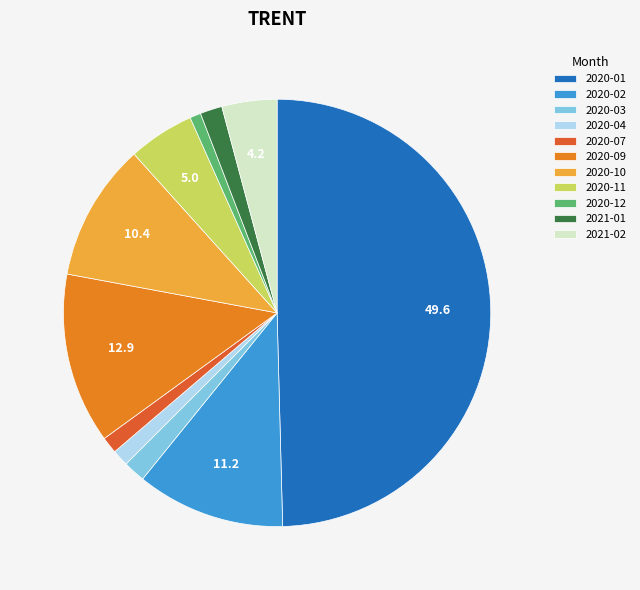

Does 2020-04 account for over 50% of the chart?

No